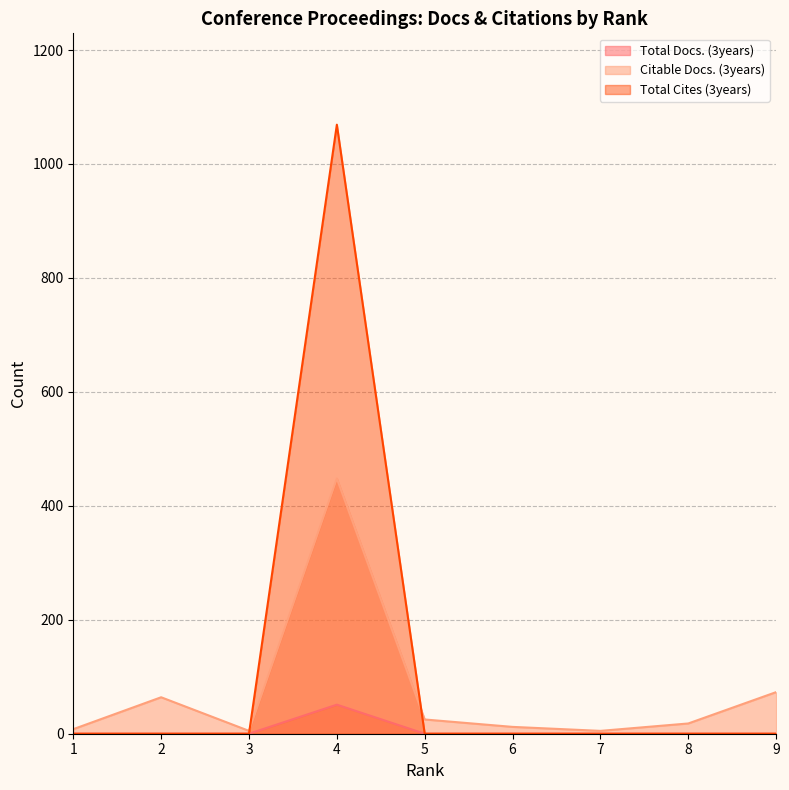

Where is Total Cites (3years) nearest to the value 534?

1